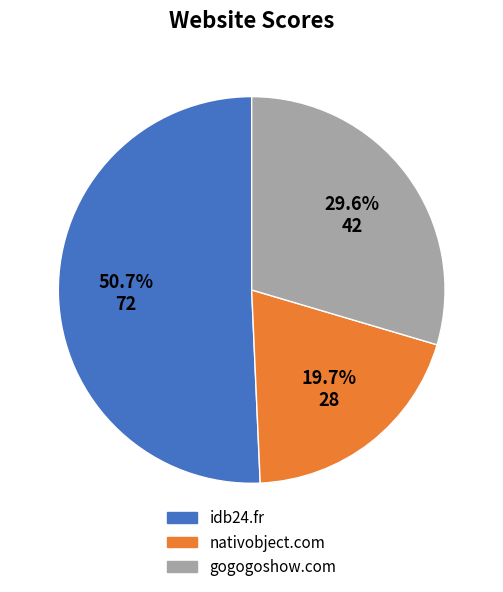

To the nearest percent, what percentage of the pie is nativobject.com?

20%